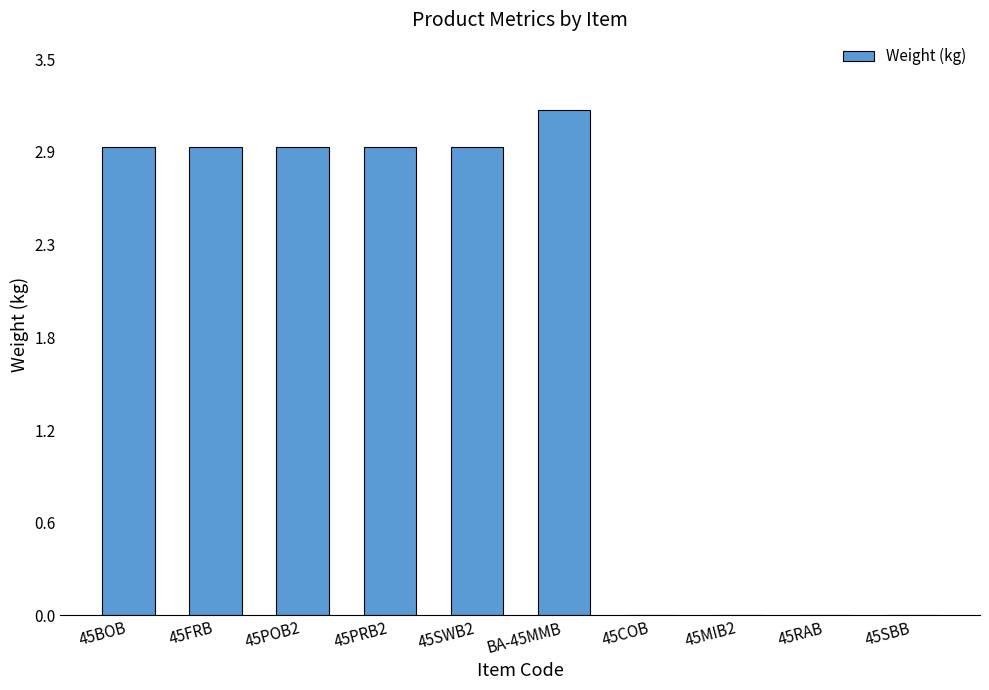

What is the value of the 4th bar from the left?

2.9